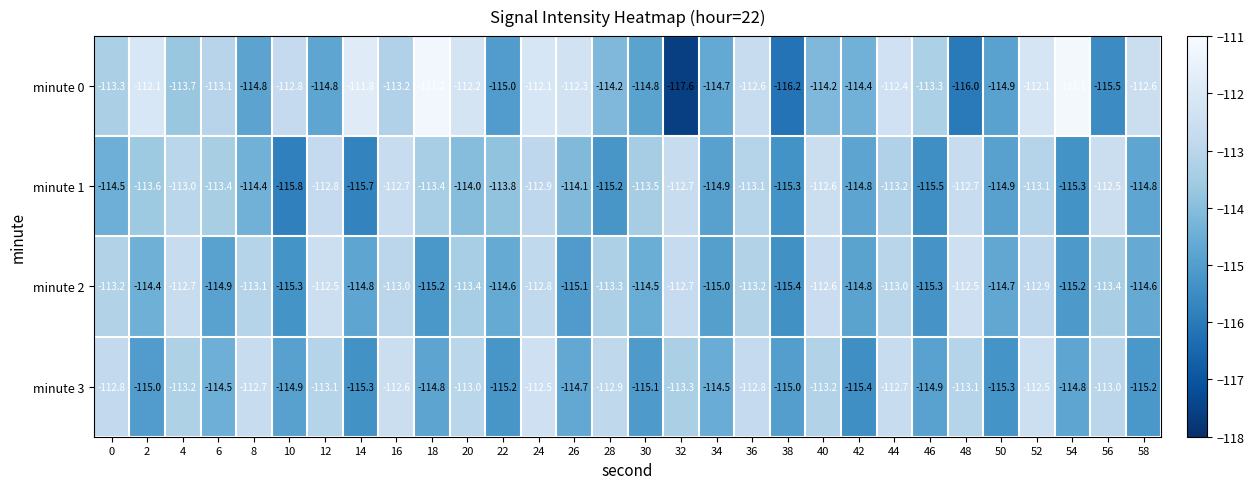

Is the value of minute 1 at 22 greater than the value of minute 2 at 2?

Yes